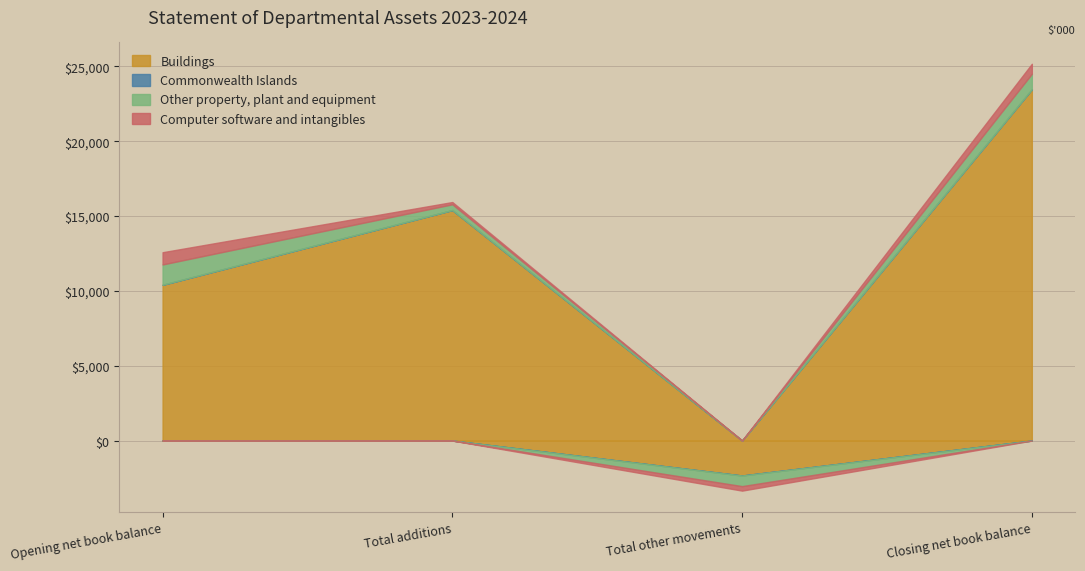

Reading right to left, list all the values displayed in this chart.

Buildings: Closing net book balance=23471	Total other movements=-2337	Total additions=15403	Opening net book balance=10405
Commonwealth Islands: Closing net book balance=5	Total other movements=0	Total additions=0	Opening net book balance=5
Other property, plant and equipment: Closing net book balance=1034	Total other movements=-710	Total additions=386	Opening net book balance=1358
Computer software and intangibles: Closing net book balance=667	Total other movements=-300	Total additions=150	Opening net book balance=817